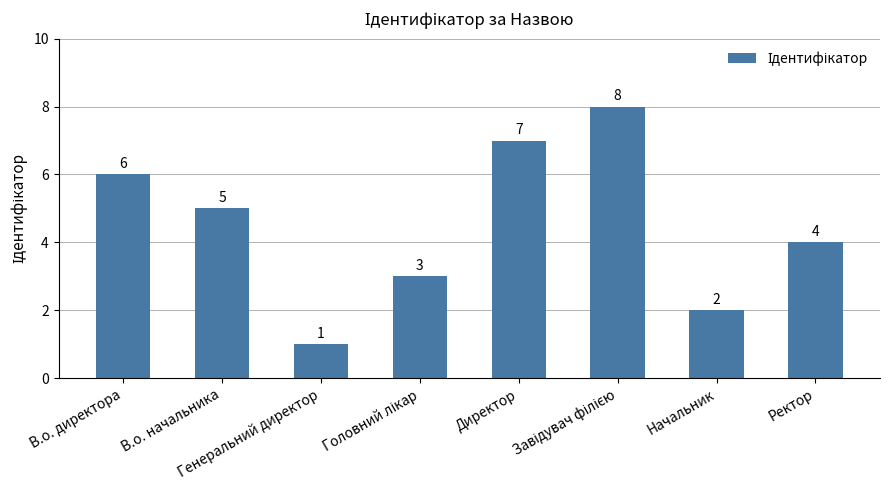

What is the sum of all values?

36